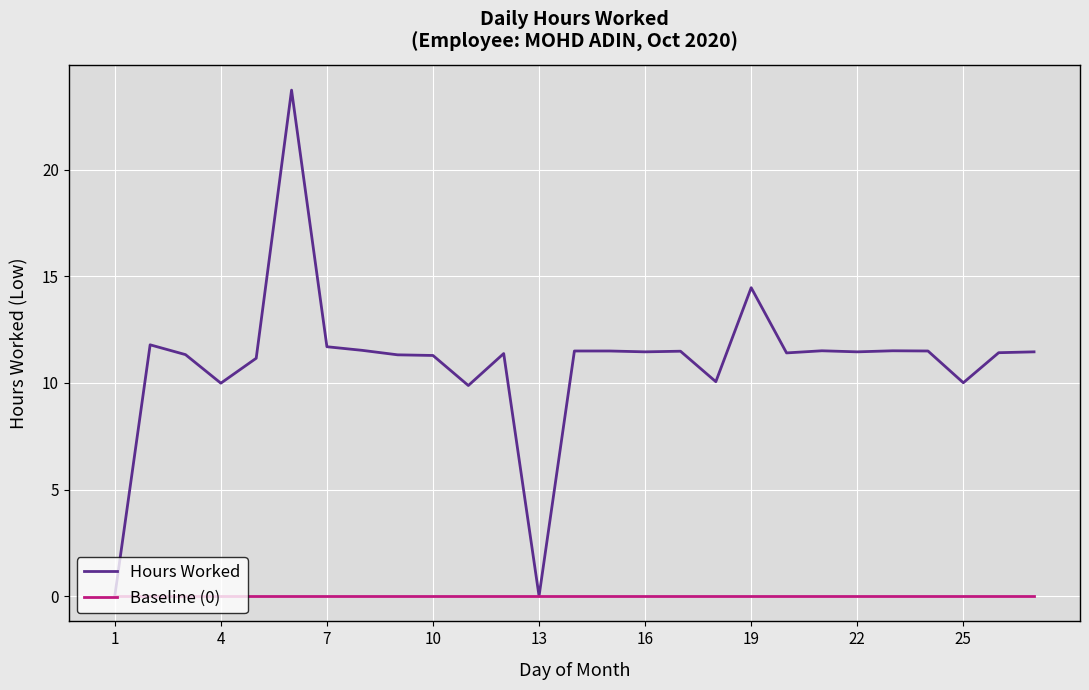

List the series in order of their peak value, lowest first.

Baseline (0), Hours Worked